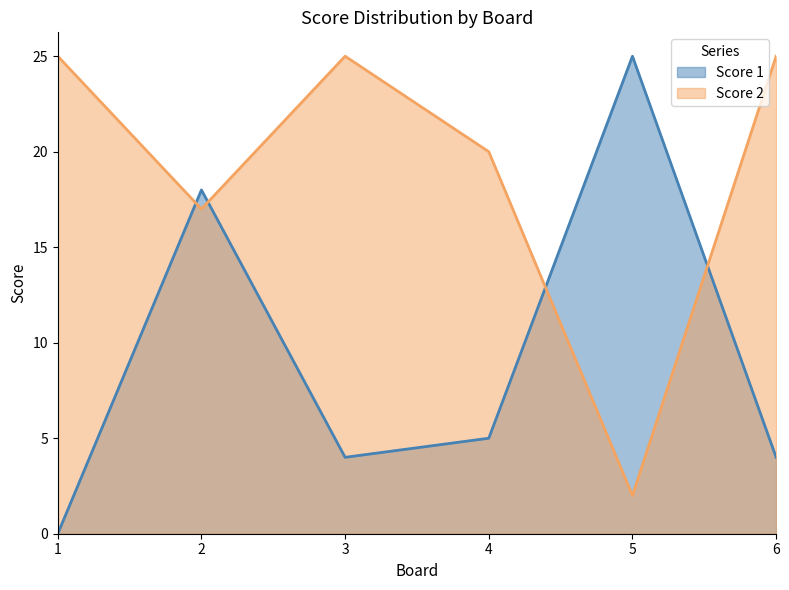

What is the difference between the second highest and minimum values in the Score 1 series?

18